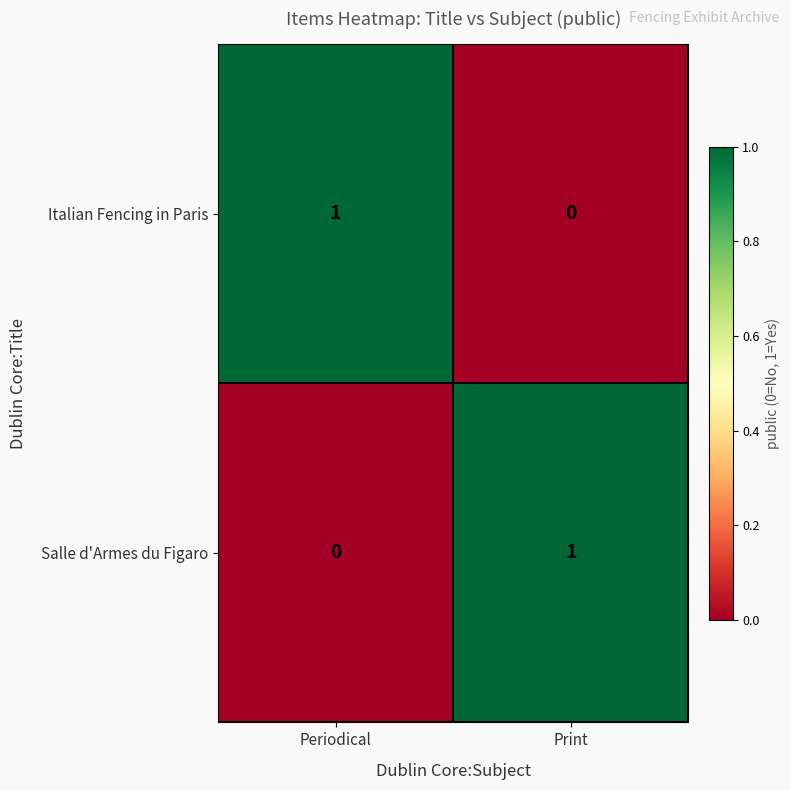

At Periodical, list the series in order from smallest to largest.

Salle d'Armes du Figaro, Italian Fencing in Paris